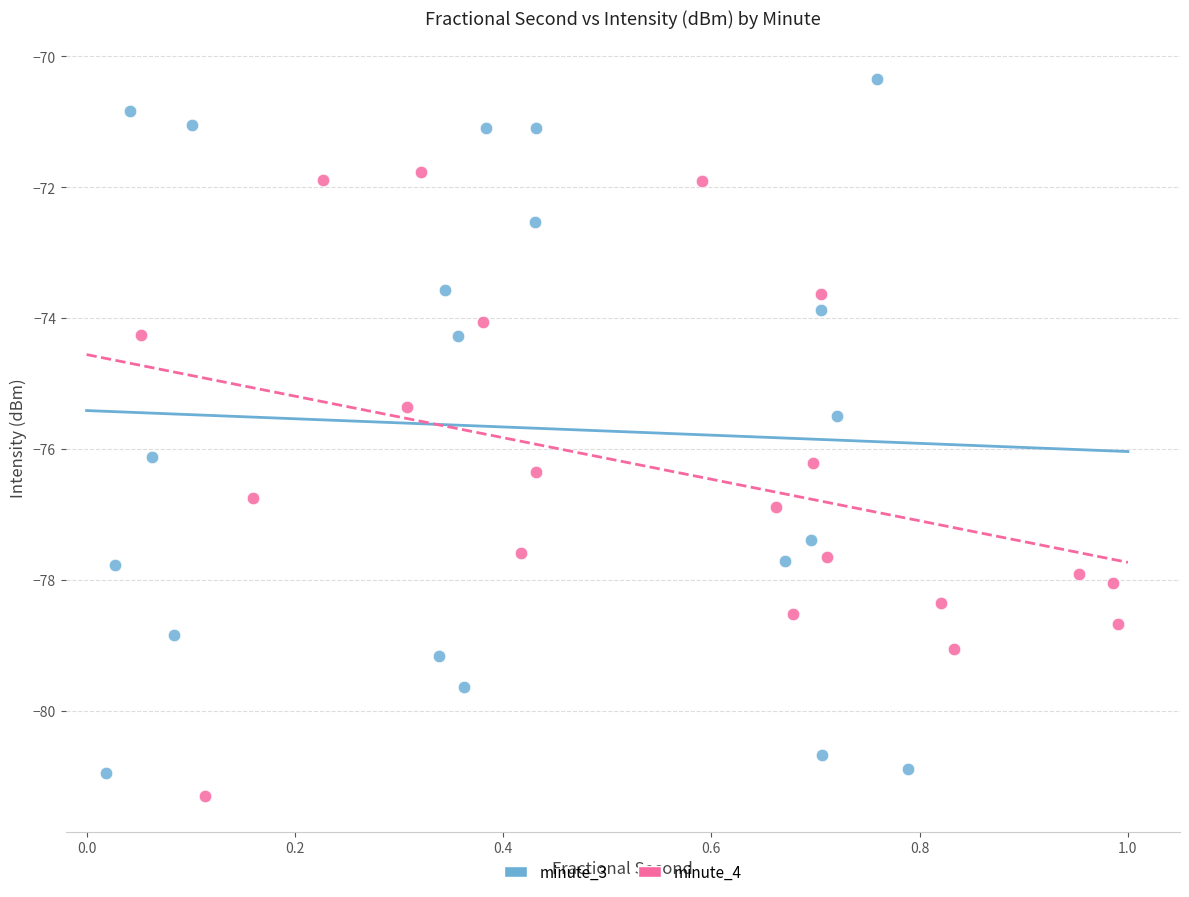

Which series has the largest Y range (max minus min)?

minute_3